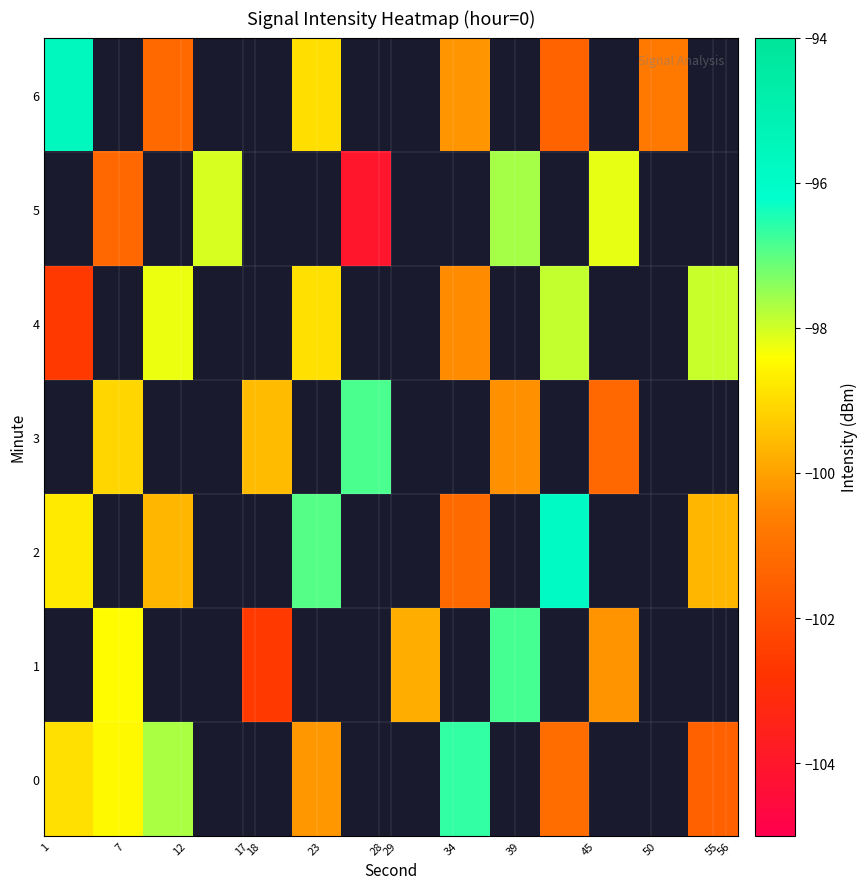

What is the lowest value of the row_0 series?

-101.5